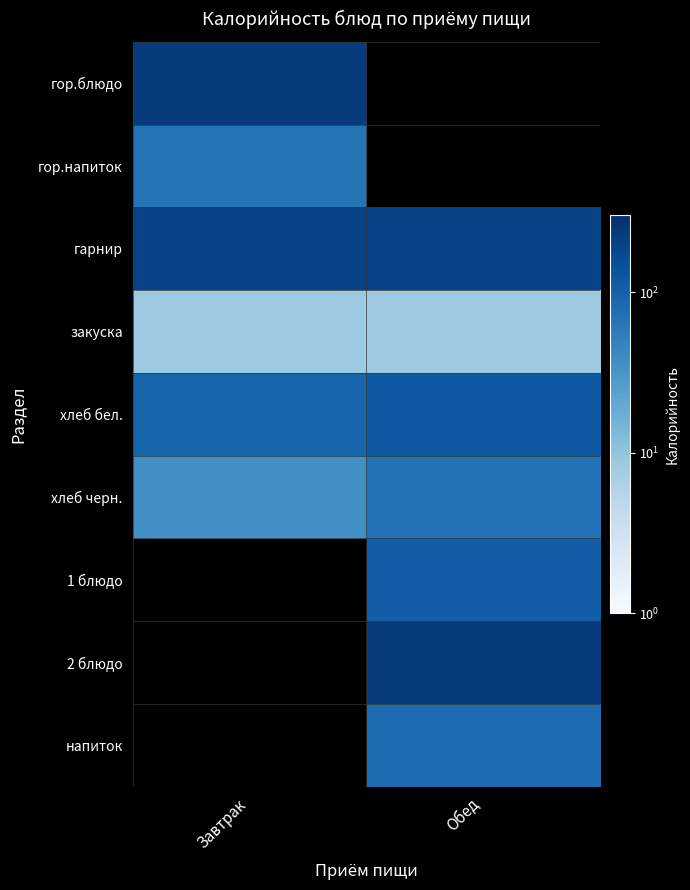

What is the average value of the хлеб черн. series?

53.2